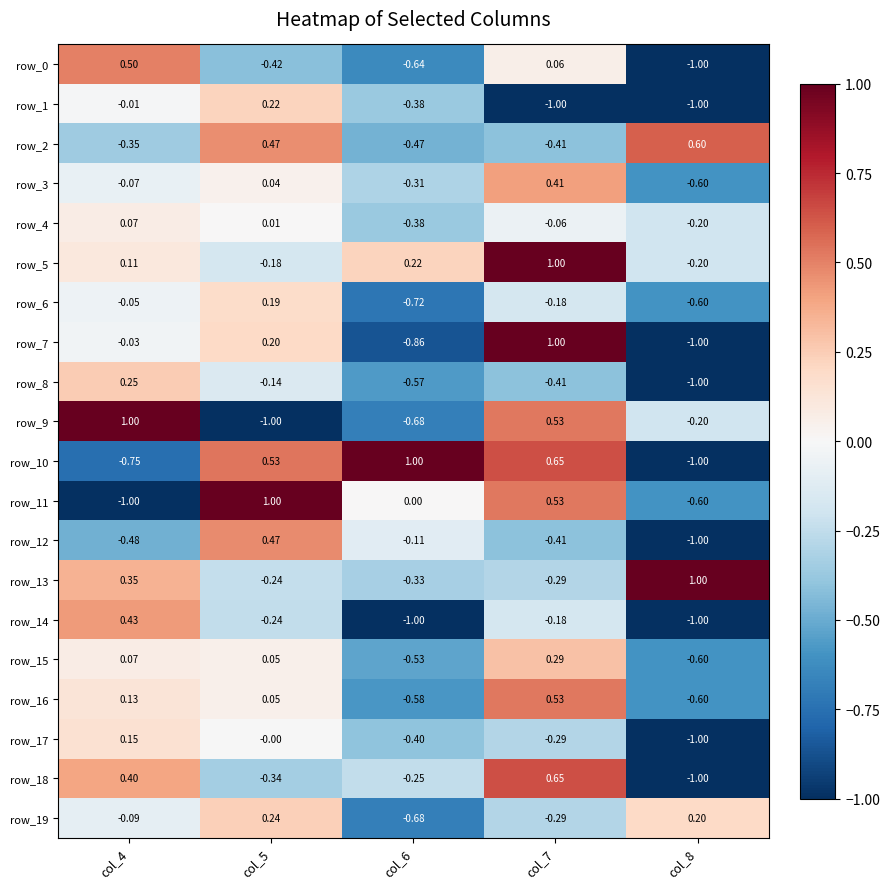

Is the value of row_17 at col_5 greater than the value of row_7 at col_8?

Yes